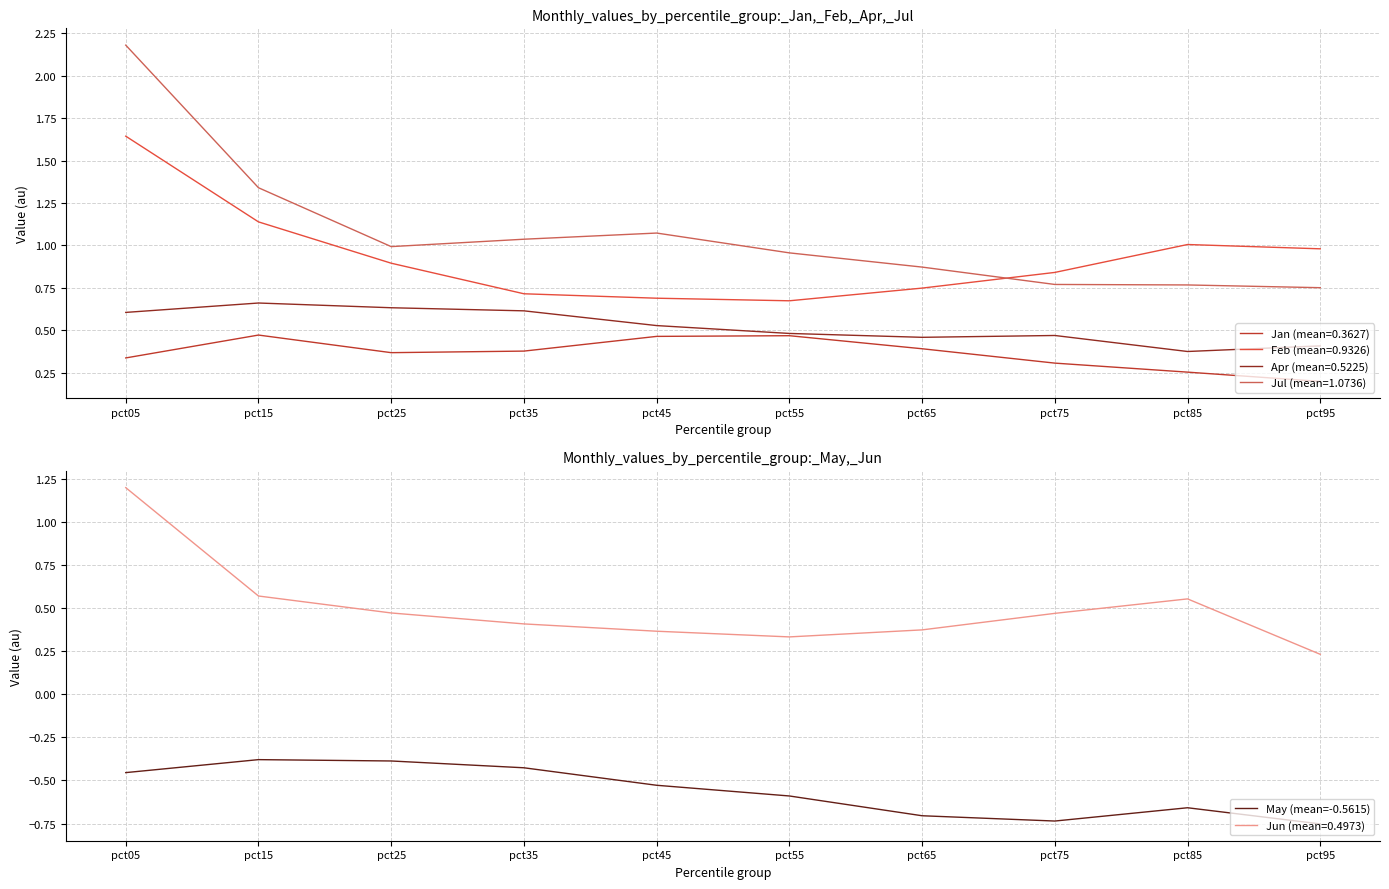

True or false: there are more than 1 points higher than both neighbors.

True